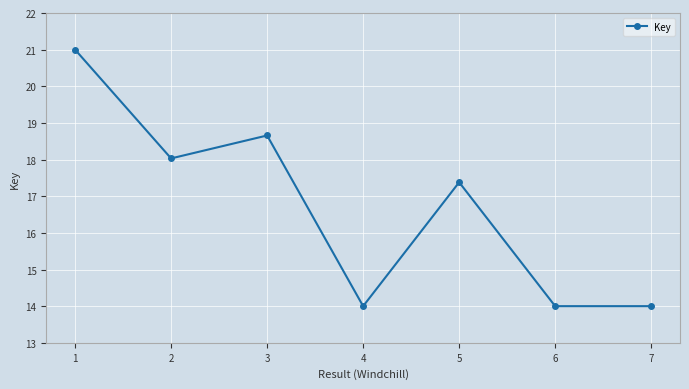

Between 4 and 5, which is larger?

5